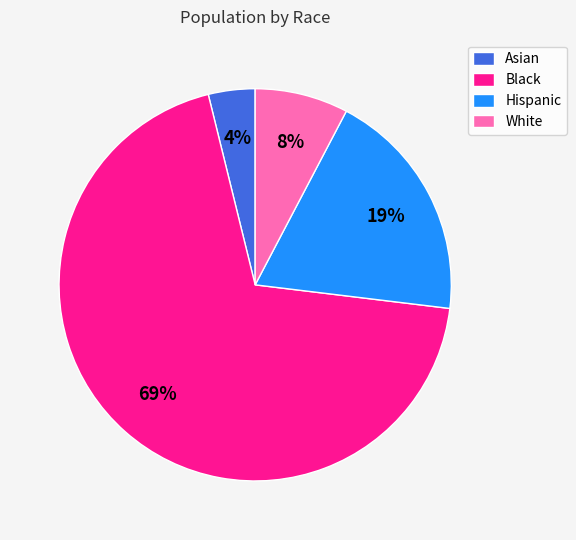

Which slice is the smallest?

Asian